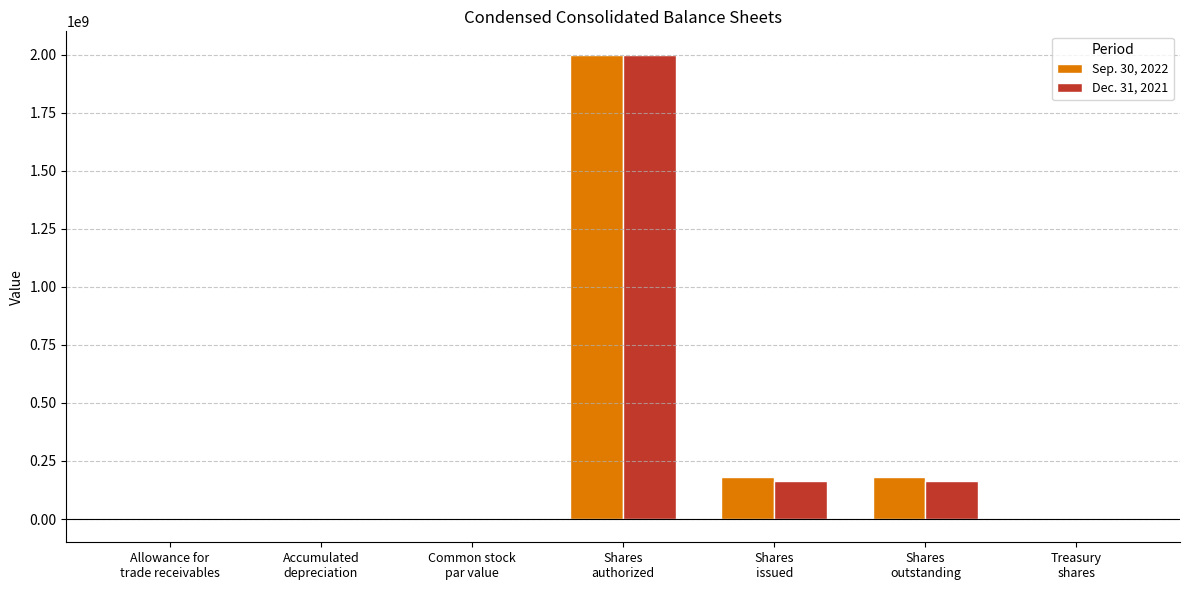

What is the highest value of the Sep. 30, 2022 series?

2000000000.0